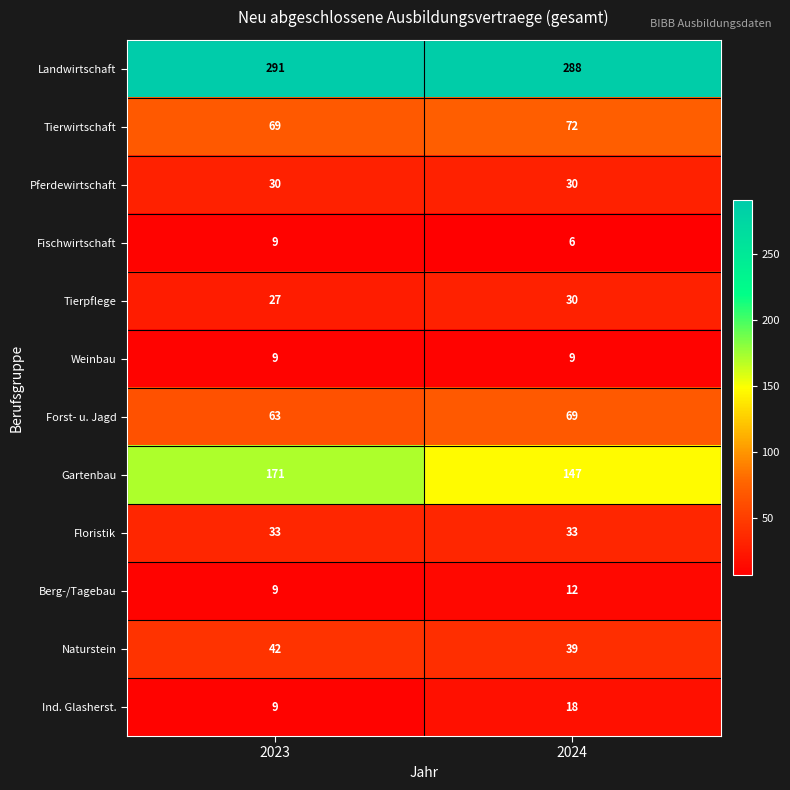

What is the total value across all series at 2023?

762